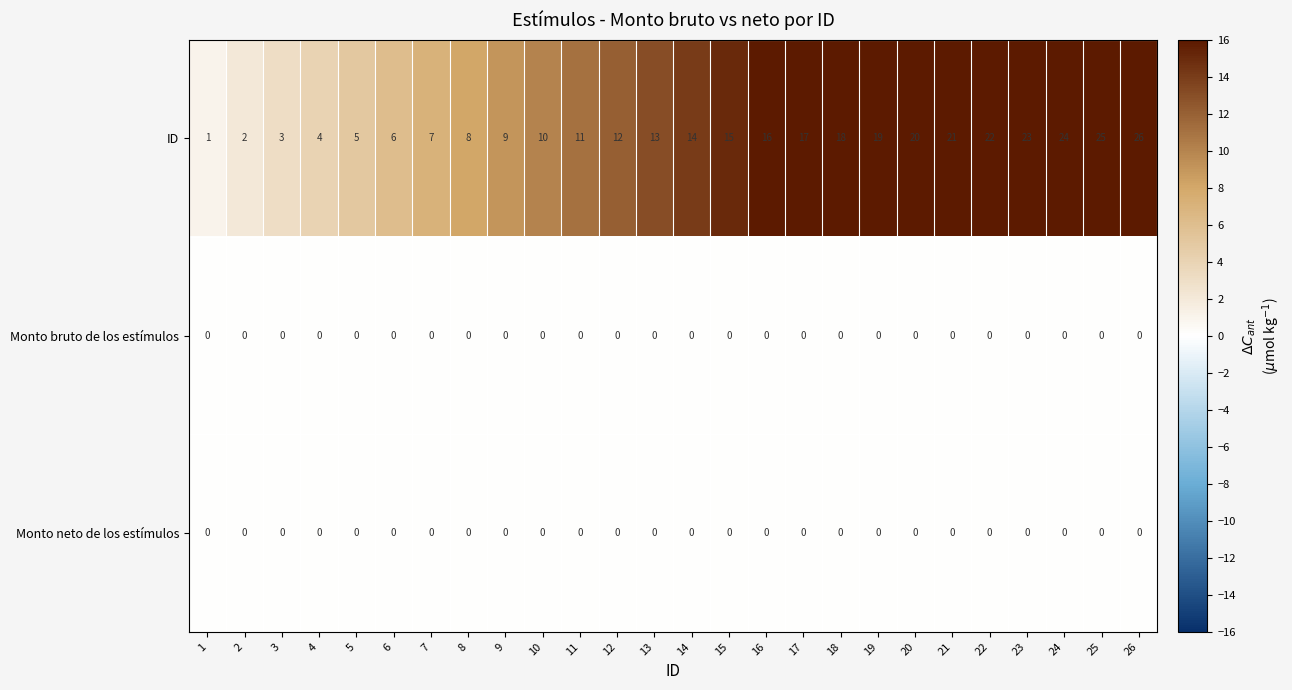

What is the difference between the highest and lowest values at 12?

12